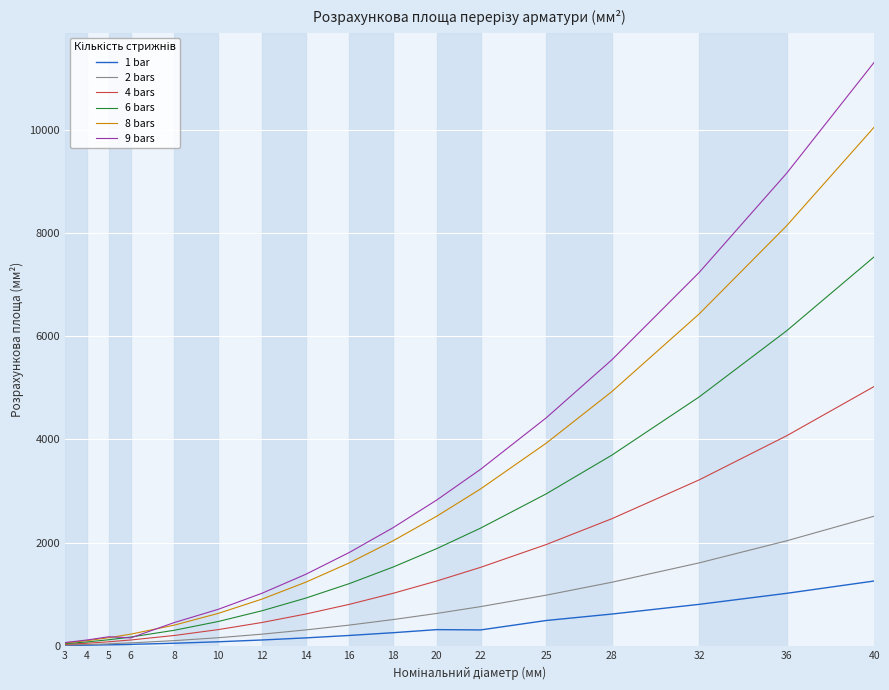

At how many categories does at least one series exceed 10161?

1